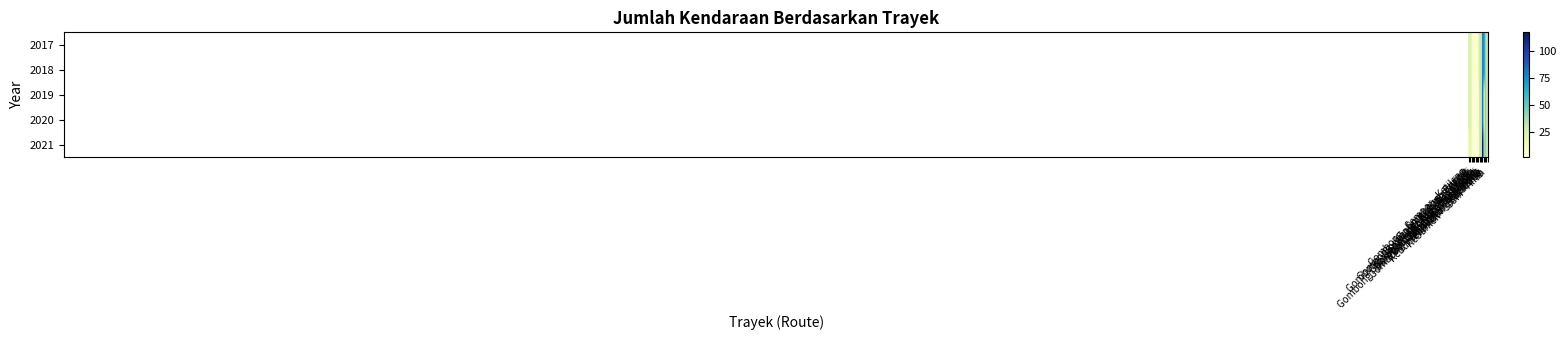

Rank the series at Gombong - Jatijajar - Manguweni from highest to lowest value.

2017, 2018, 2019, 2020, 2021